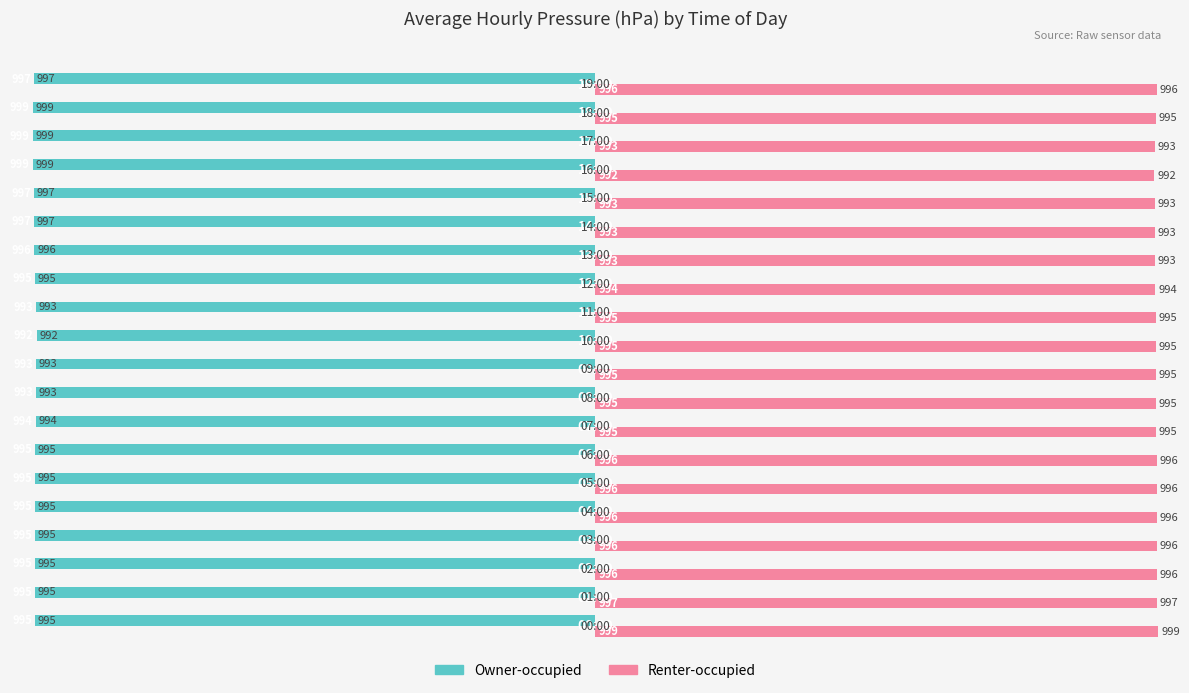

How many Renter-occupied values are between 994 and 996?

13